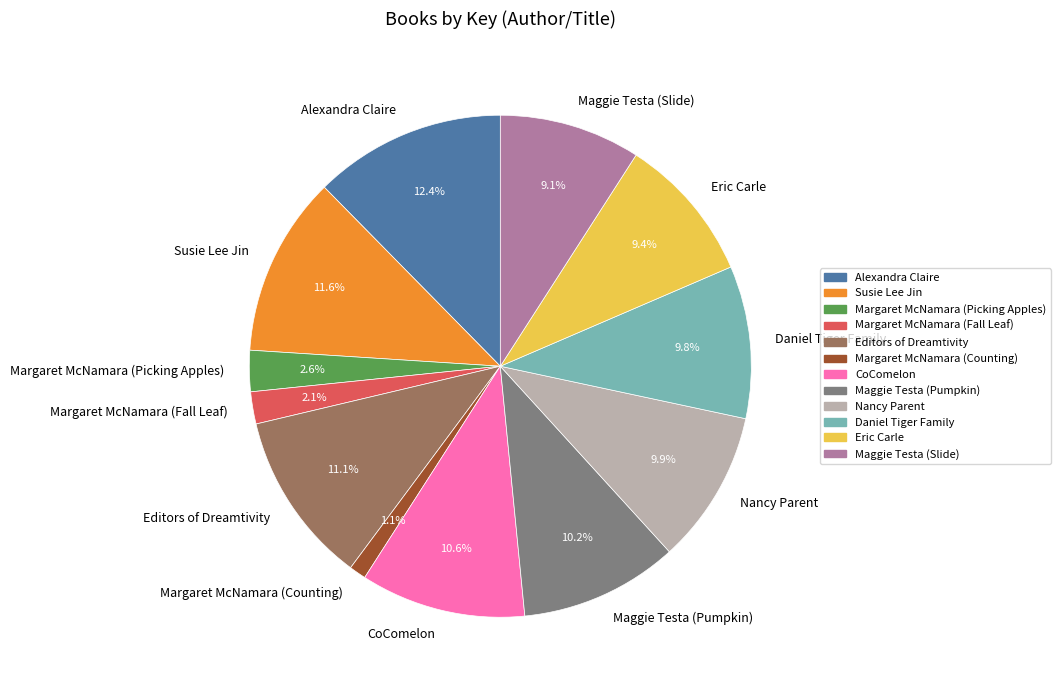

What is the ratio of the value at Susie Lee Jin to the value at Daniel Tiger Family?

1.2